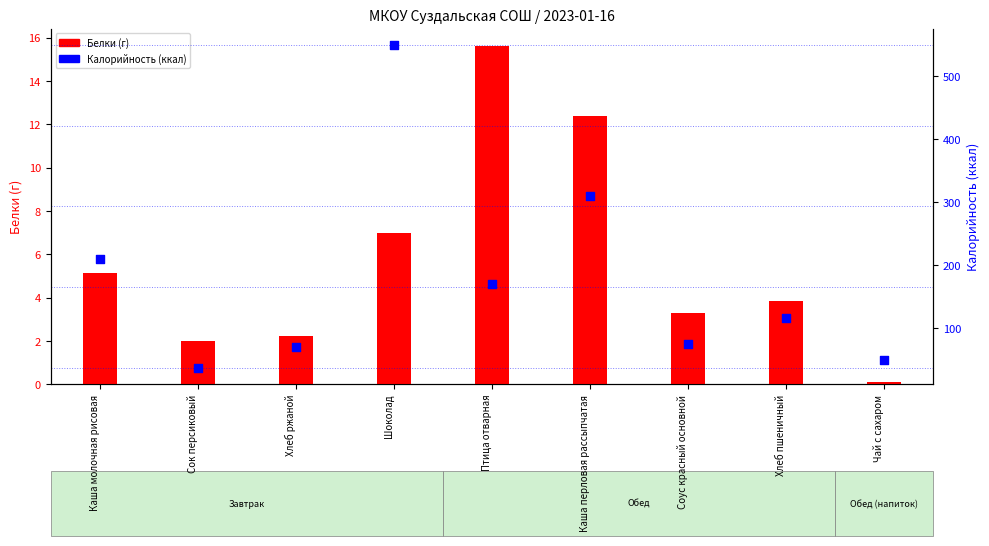

What is the total value across all series at Чай с сахаром?

48.8